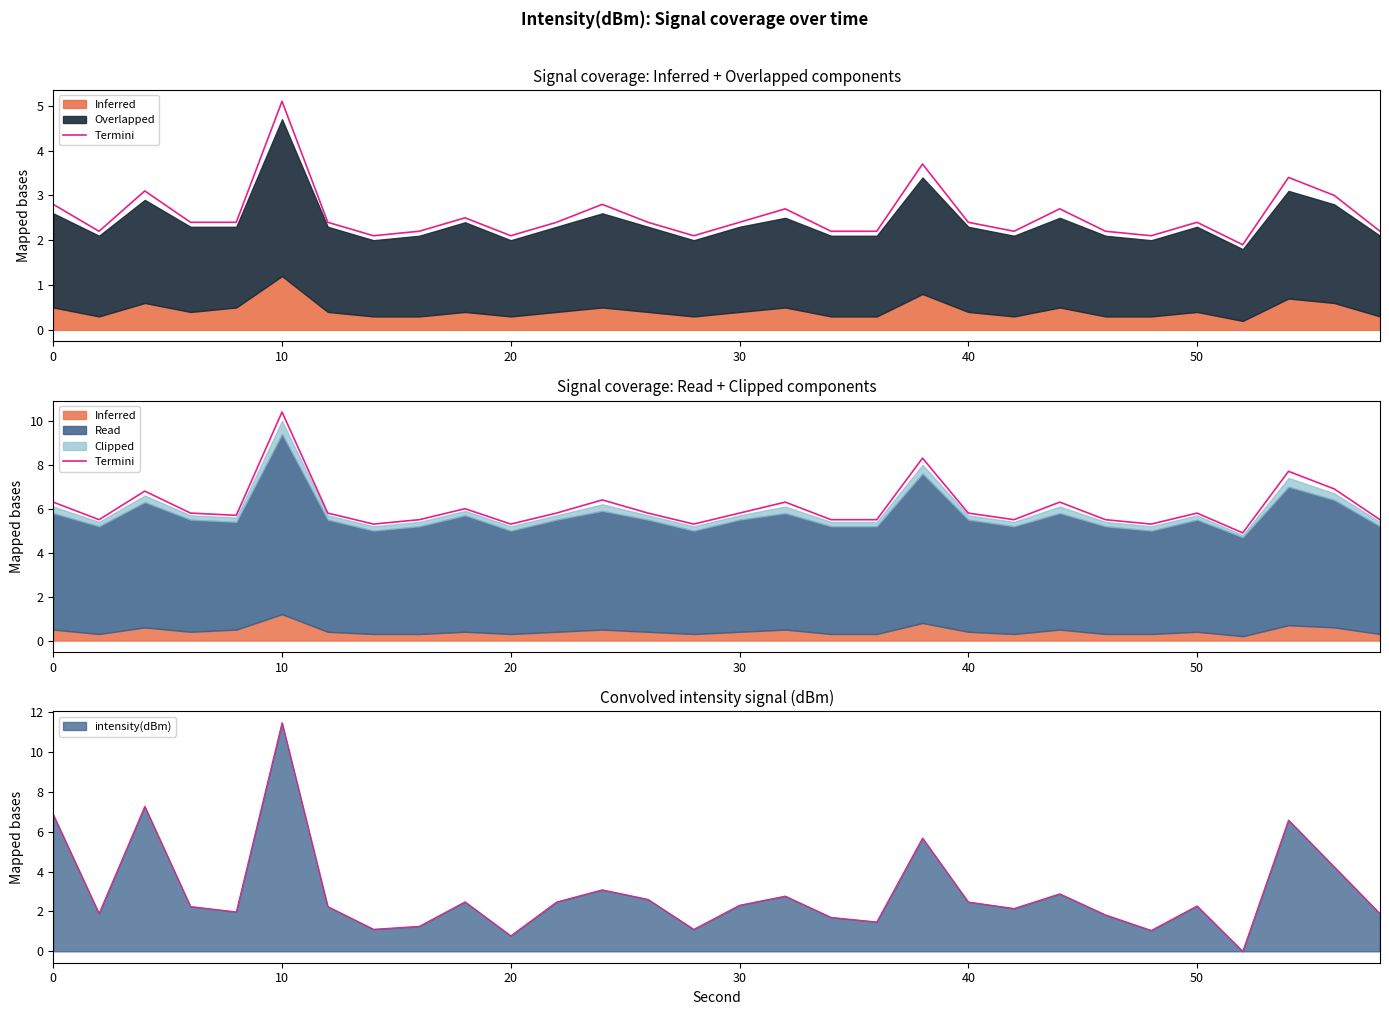

True or false: the data shows 8.7 at 8.

False